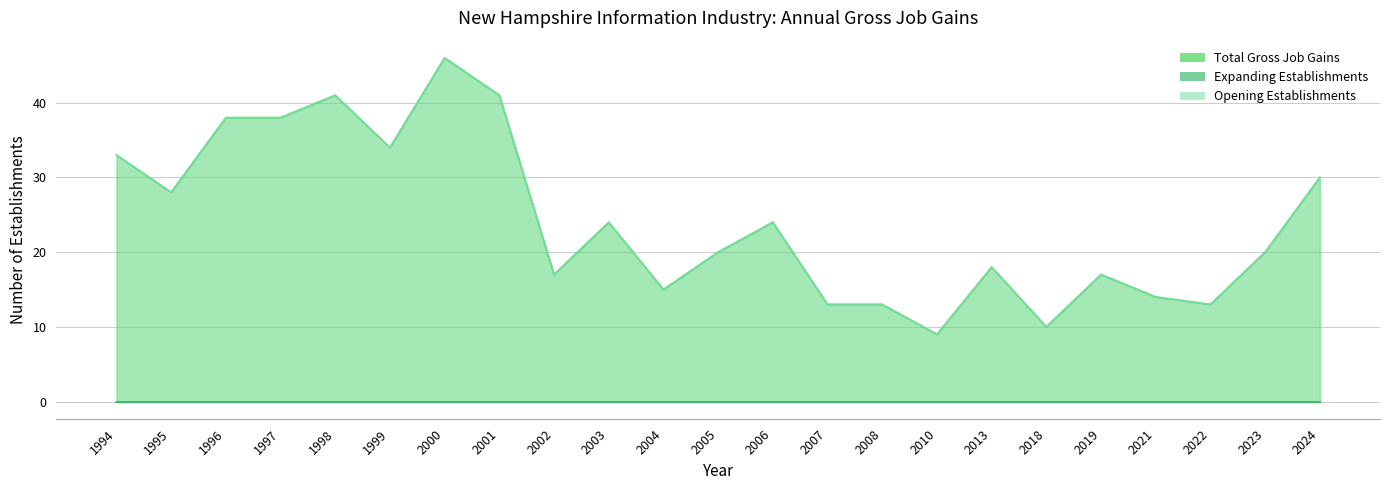

At which category does Total Gross Job Gains reach its first local peak?

1998